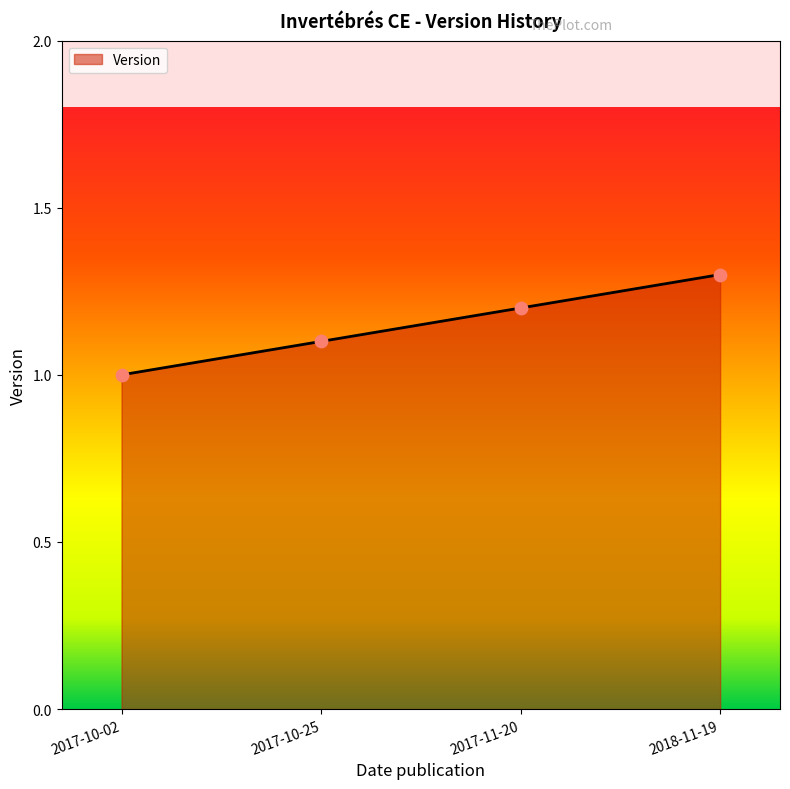

What is the change in value from 2017-10-02 to 2017-10-25?

+0.1